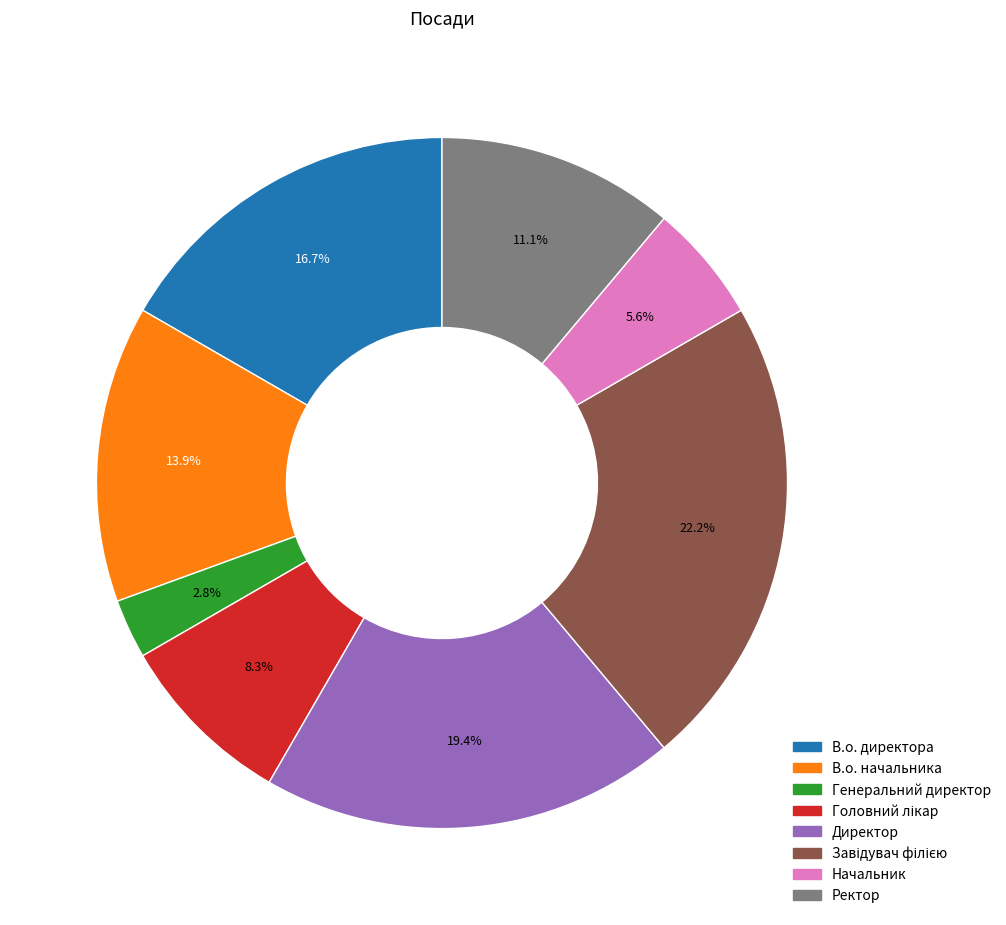

To the nearest percent, what is the average slice percentage?

12%